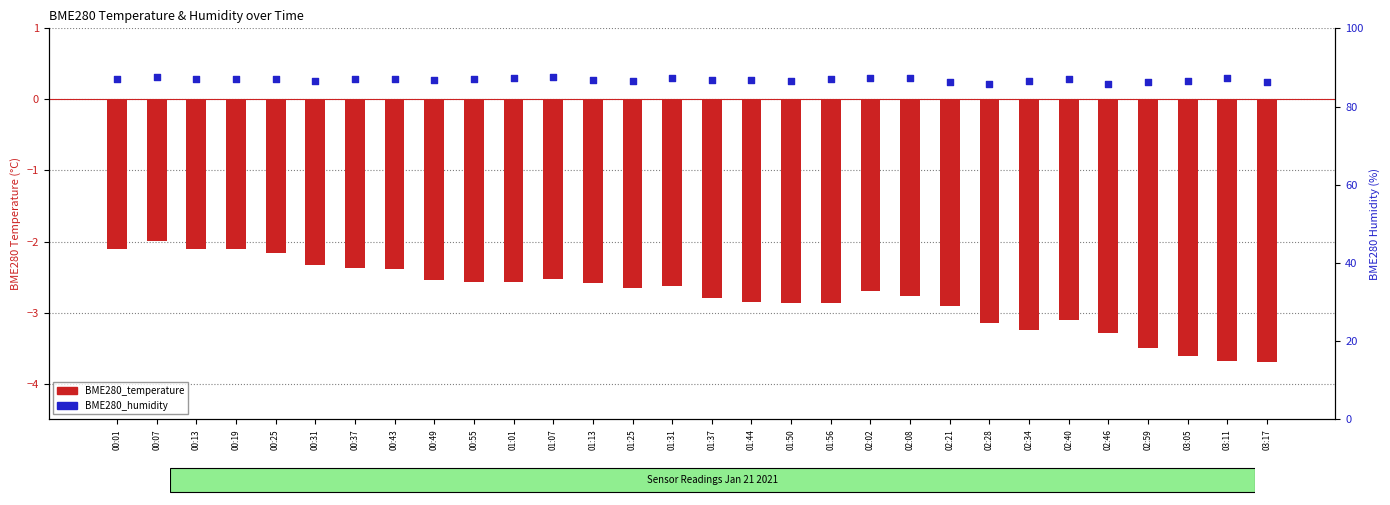

At how many categories does at least one series exceed 61?

30